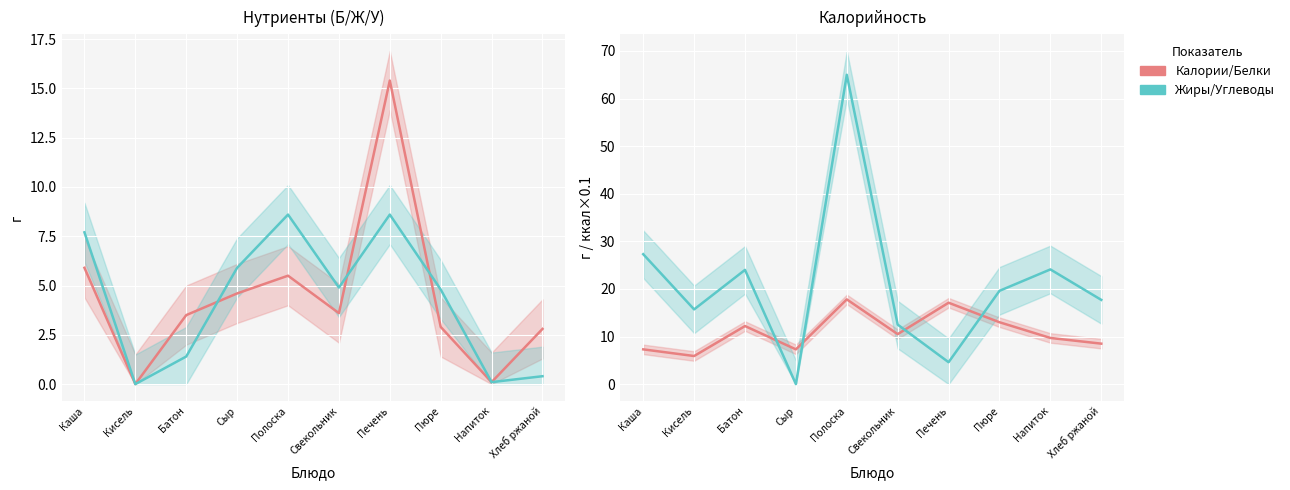

Reading left to right, what are all the values shown in this chart?

Белки: 5.9	0.0	3.5	4.6	5.5	3.6	15.4	2.9	0.1	2.8
Жиры: 7.7	0.0	1.4	5.9	8.6	4.9	8.6	4.8	0.1	0.4
Калории /10: 7.3	5.9	12.2	7.3	17.8	10.5	17.1	13.0	9.7	8.5
Углеводы: 27.3	15.7	24.0	0.0	65.0	12.5	4.6	19.6	24.1	17.7